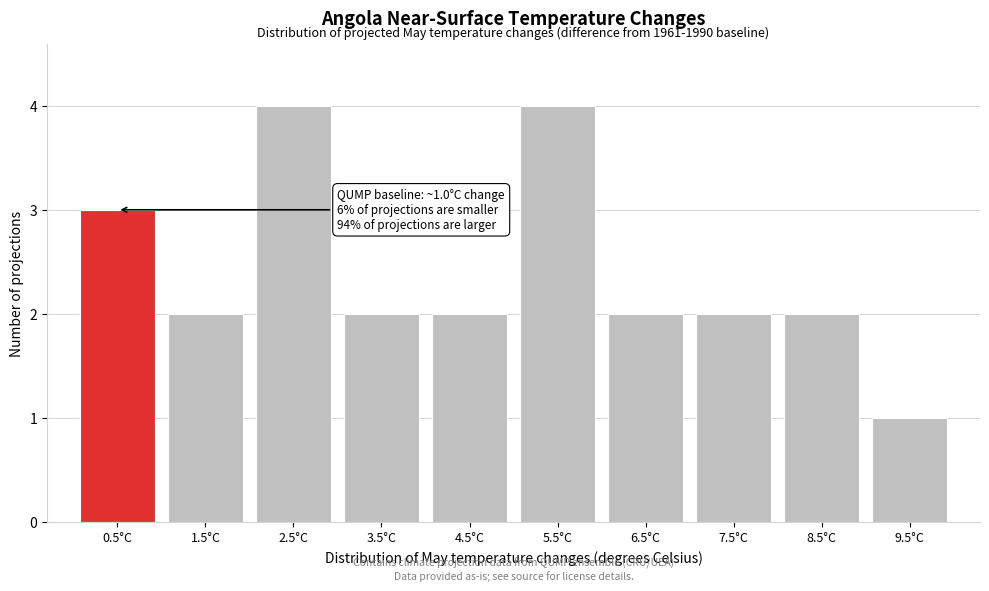

Reading left to right, list all the values displayed in this chart.

0.5°C=3	1.5°C=2	2.5°C=4	3.5°C=2	4.5°C=2	5.5°C=4	6.5°C=2	7.5°C=2	8.5°C=2	9.5°C=1